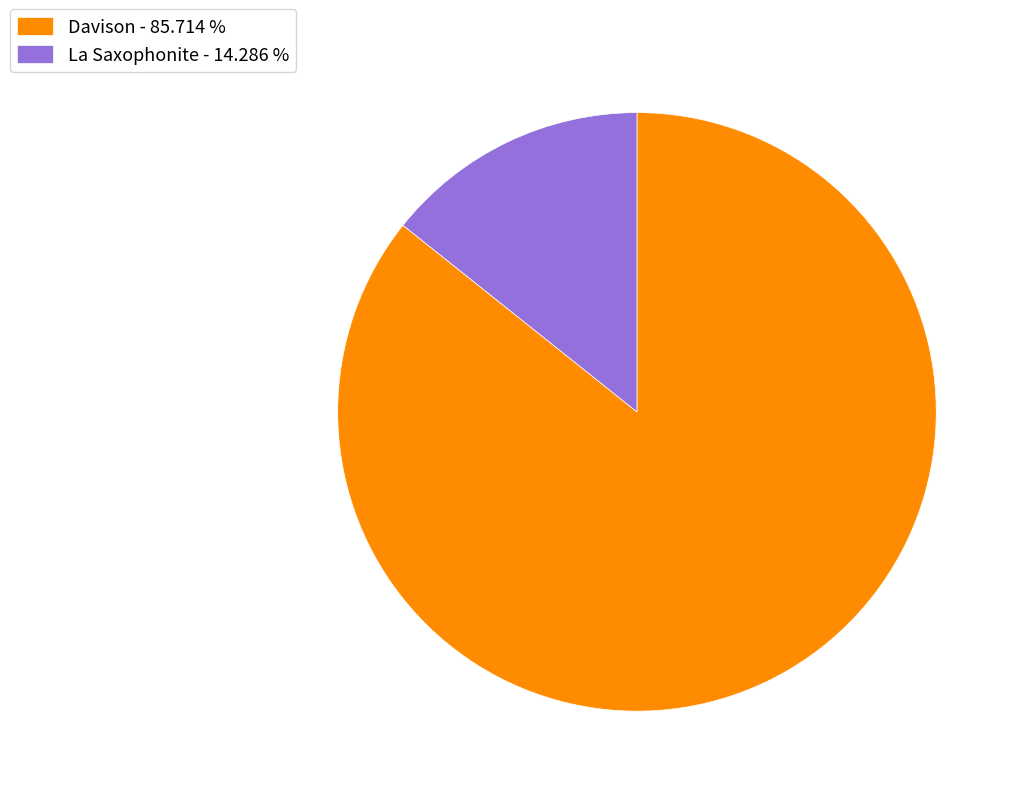

Does Davison - 85.714 % account for over 50% of the chart?

Yes